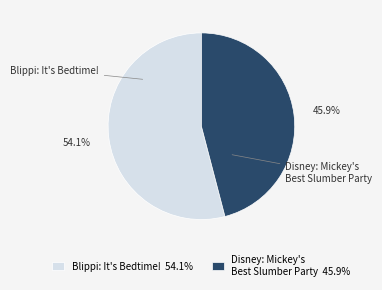

Which category accounts for the majority?

Blippi: It's Bedtime!